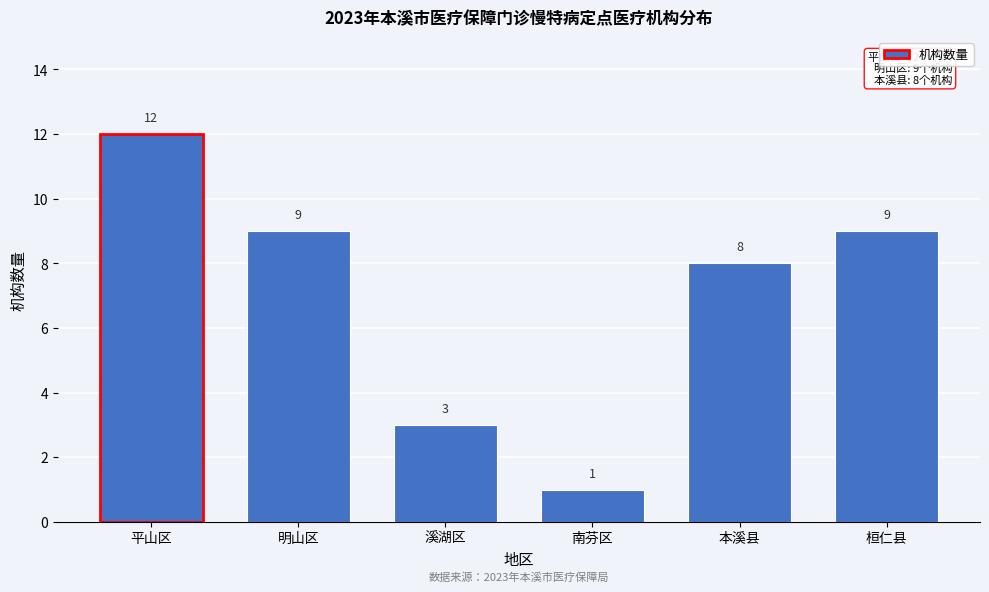

Reading right to left, what are all the values shown in this chart?

9	8	1	3	9	12